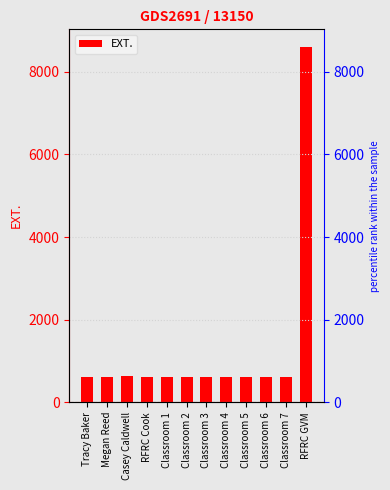

What is the difference between the maximum and second lowest values?

7988